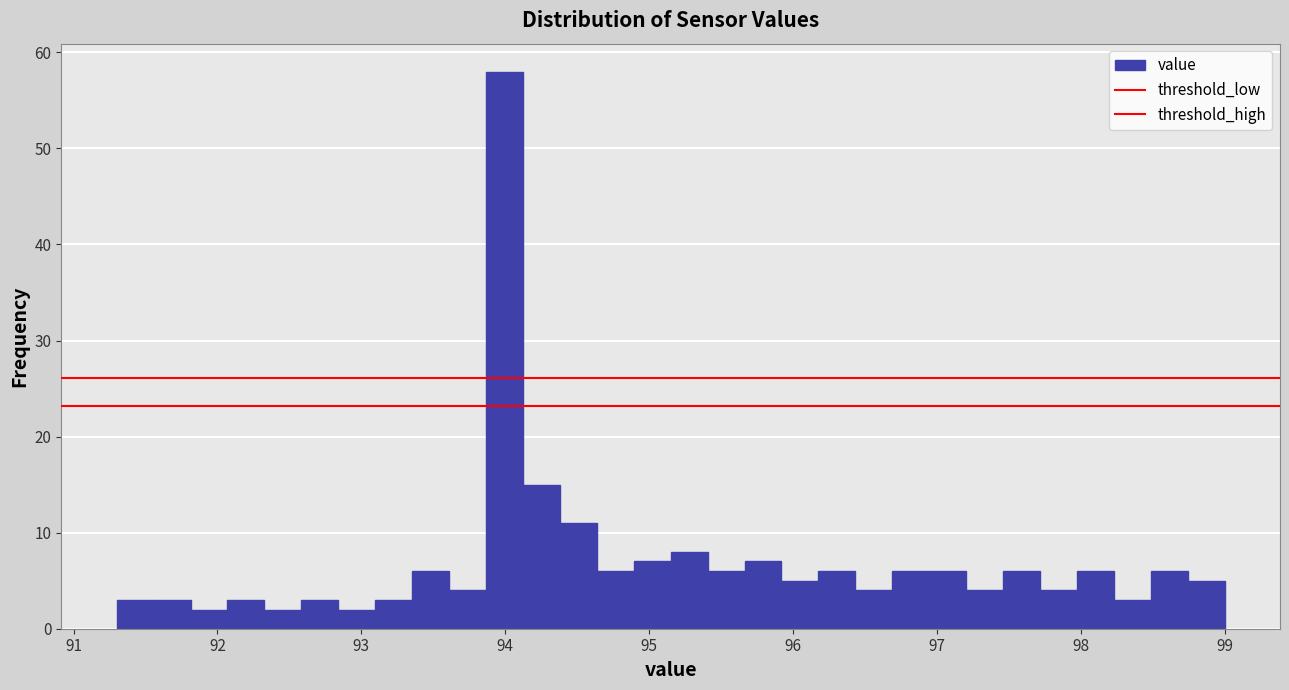

Read against the x-axis, roughly where is the centre of the tallest bar?

94.0